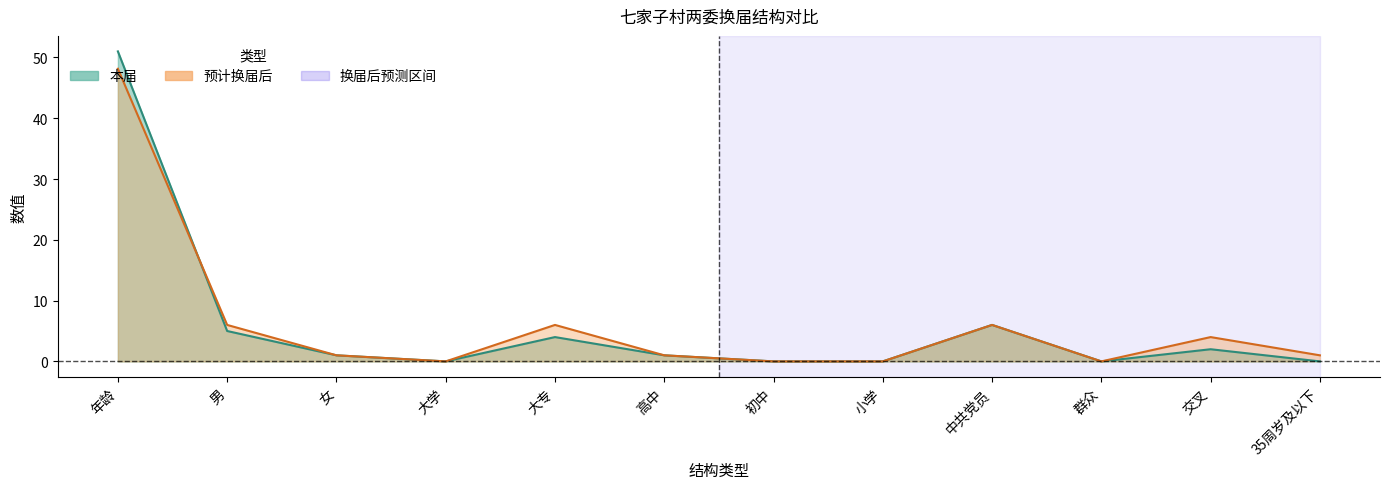

How many categories are shown in the chart?

12